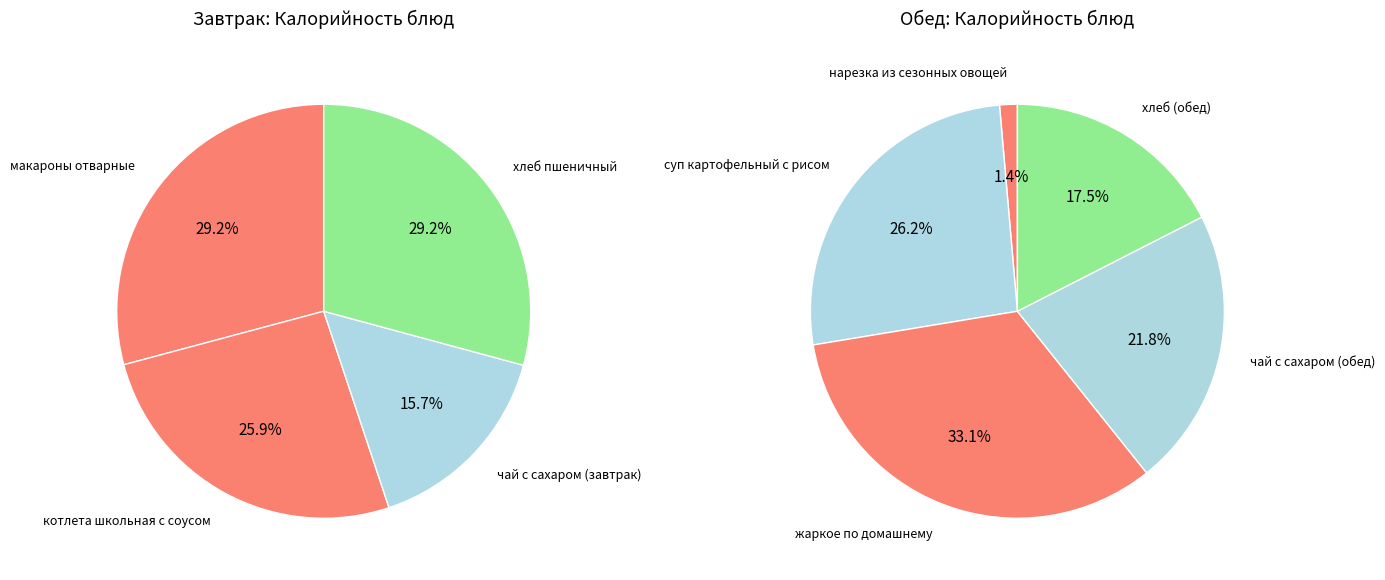

Does чай с сахаром (завтрак) account for over 50% of the chart?

No